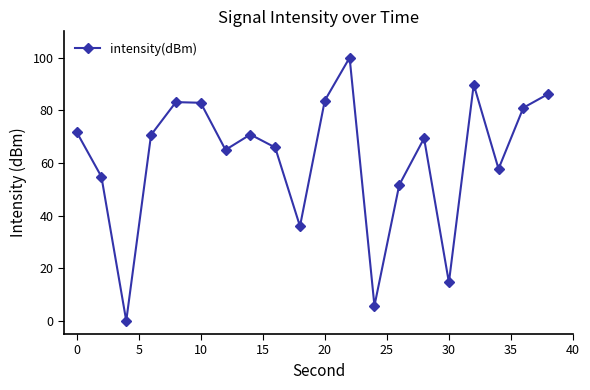

What is the value of the 14th point from the left?

51.7